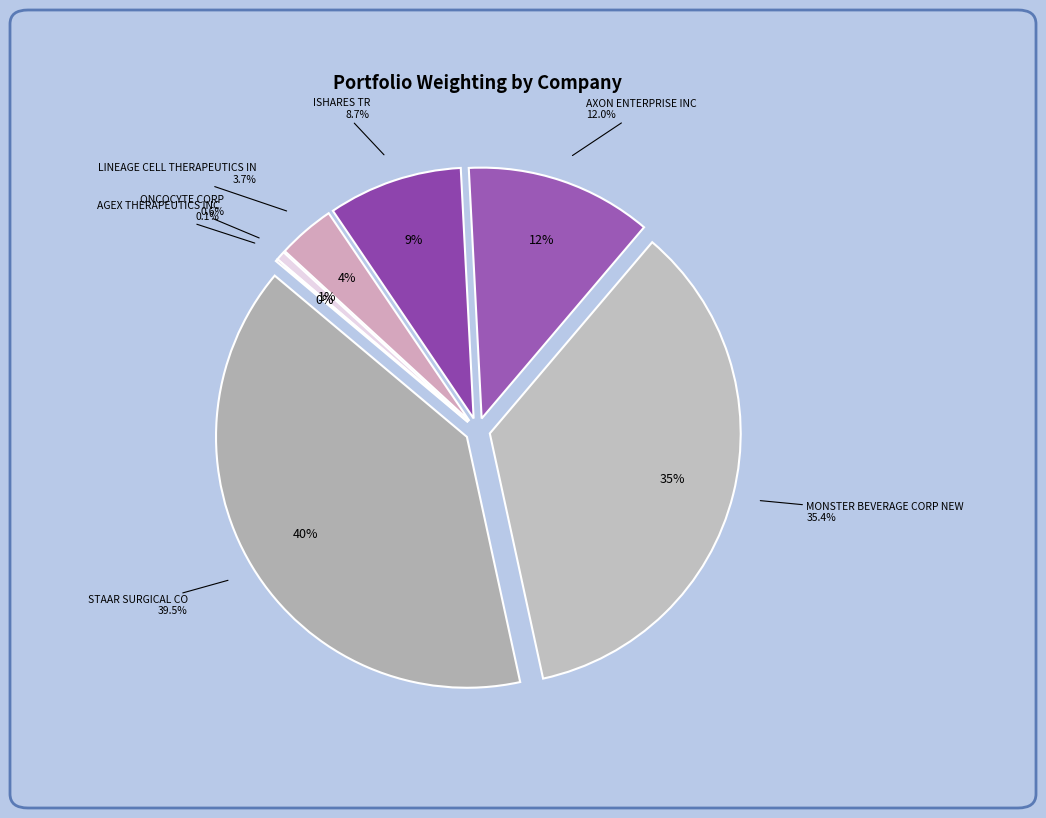

To the nearest percent, what percentage of the pie is ISHARES TR?

9%